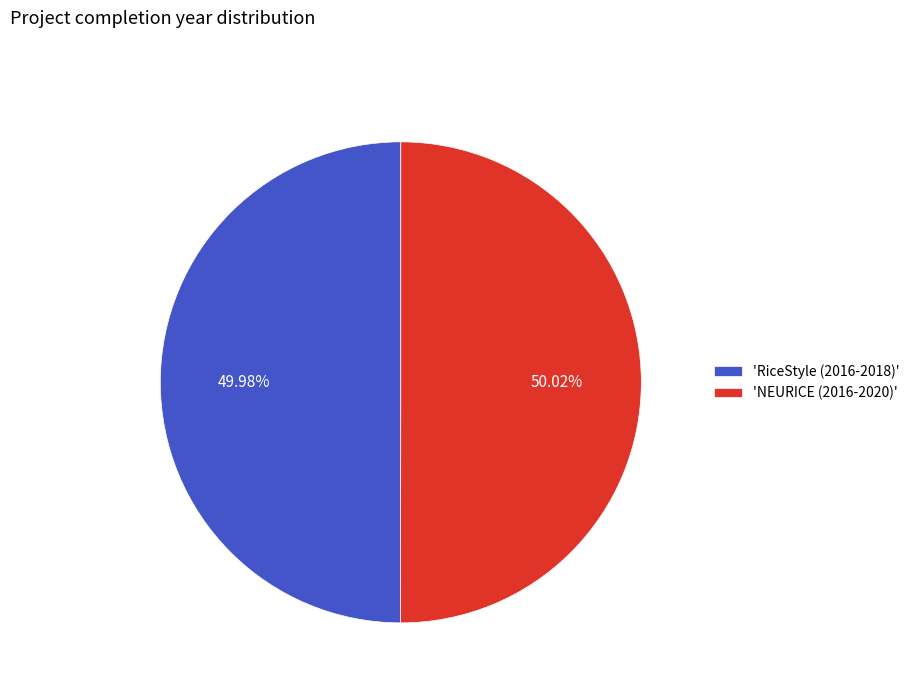

Combined, do 'NEURICE (2016-2020)' and 'RiceStyle (2016-2018)' account for over 50%?

Yes